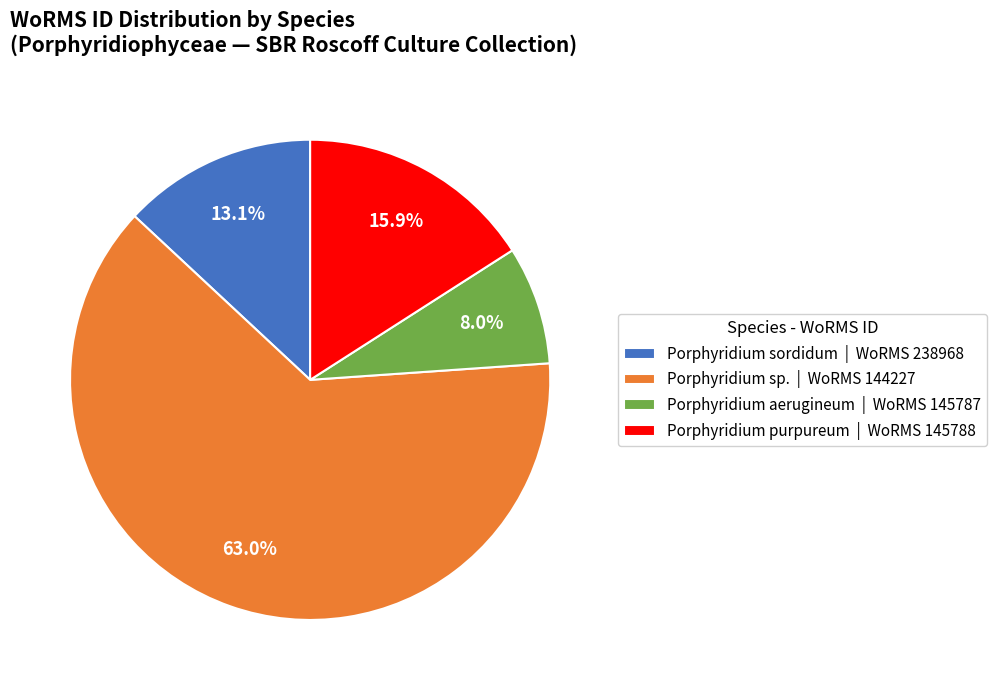

What portion of the pie excludes Porphyridium sp. | WoRMS 144227?

37.0%